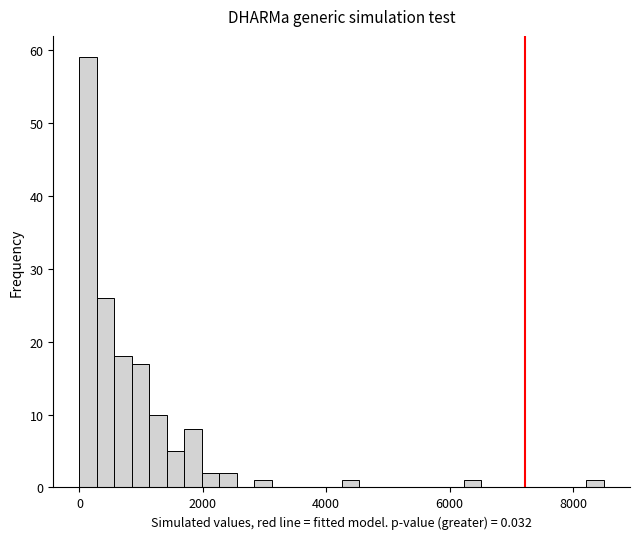

Read against the x-axis, roughly where is the centre of the tallest bar?

200